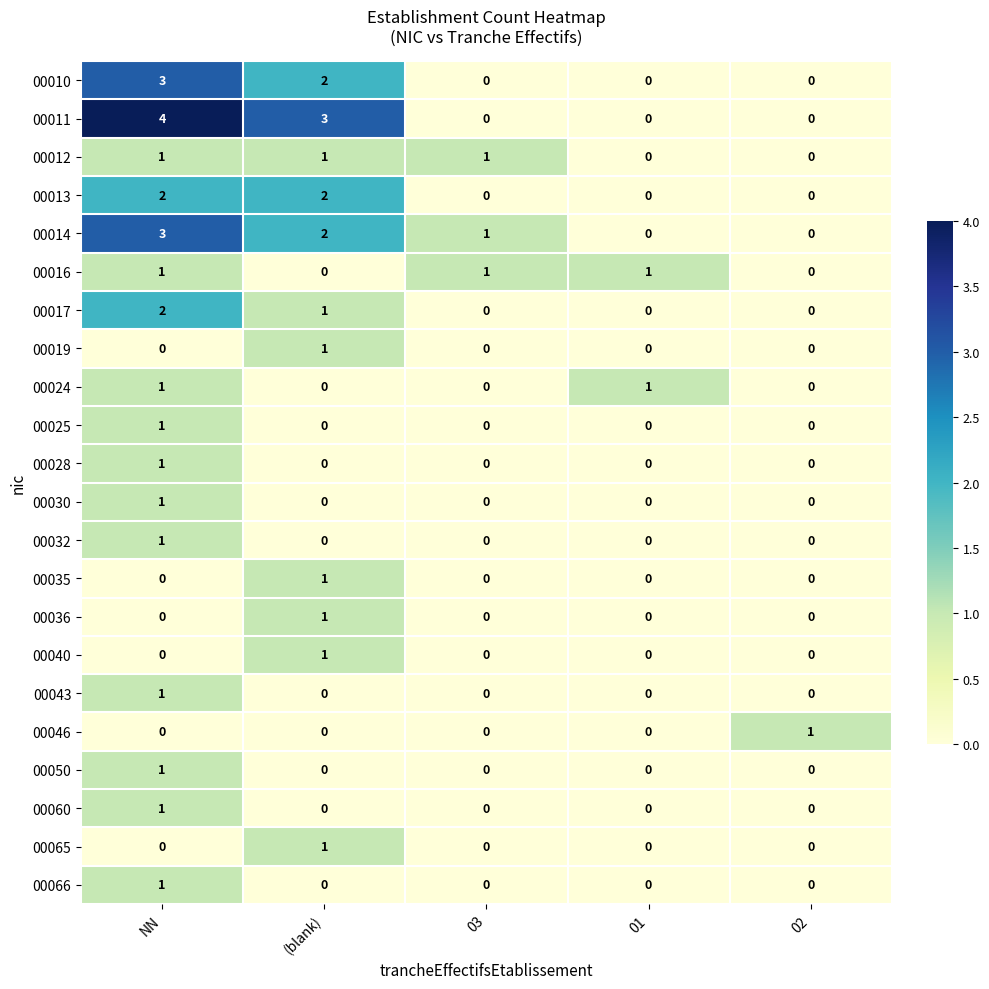

True or false: 00043 has a value of -1 at (blank).

False